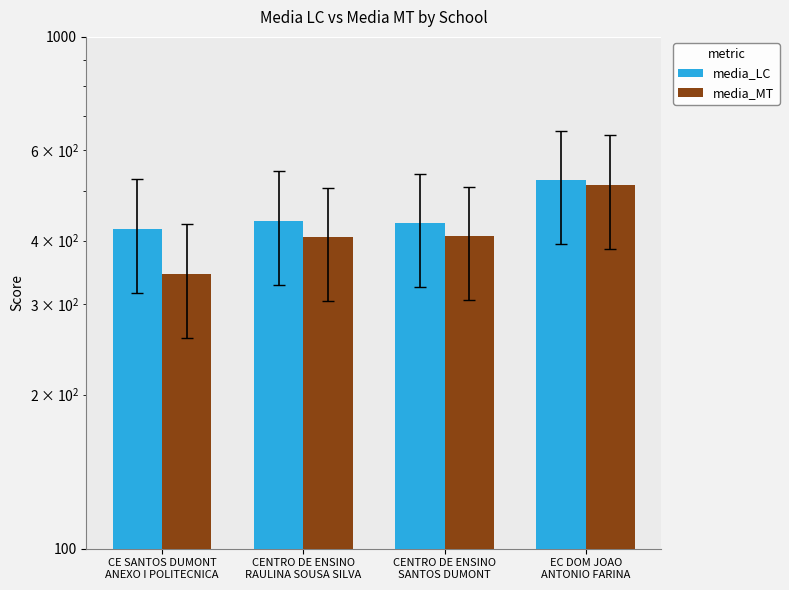

Count the number of data series in this chart.

2